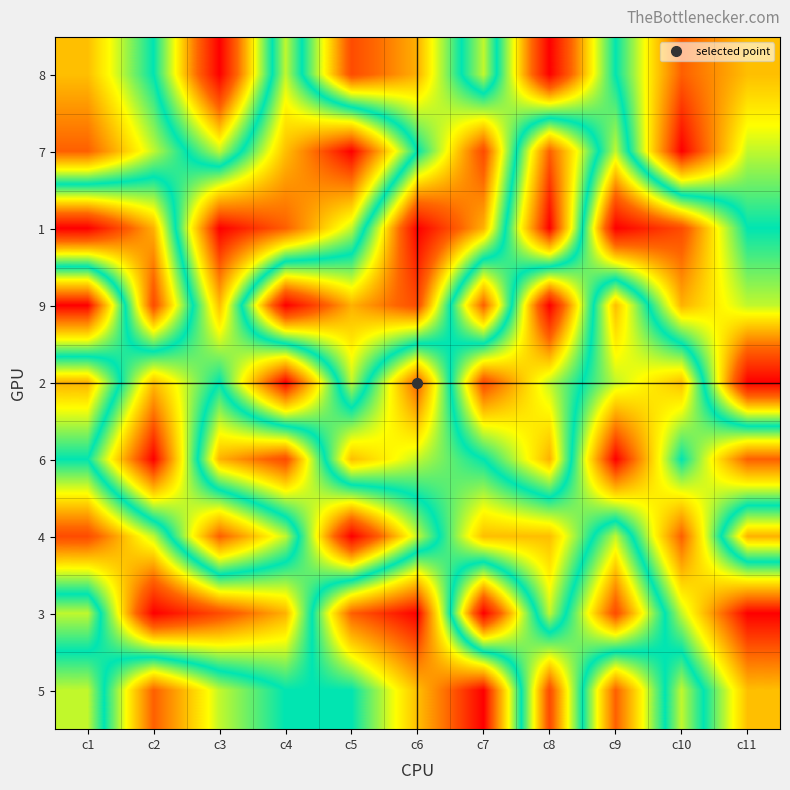

What is the difference between the highest and lowest values at c1?

8